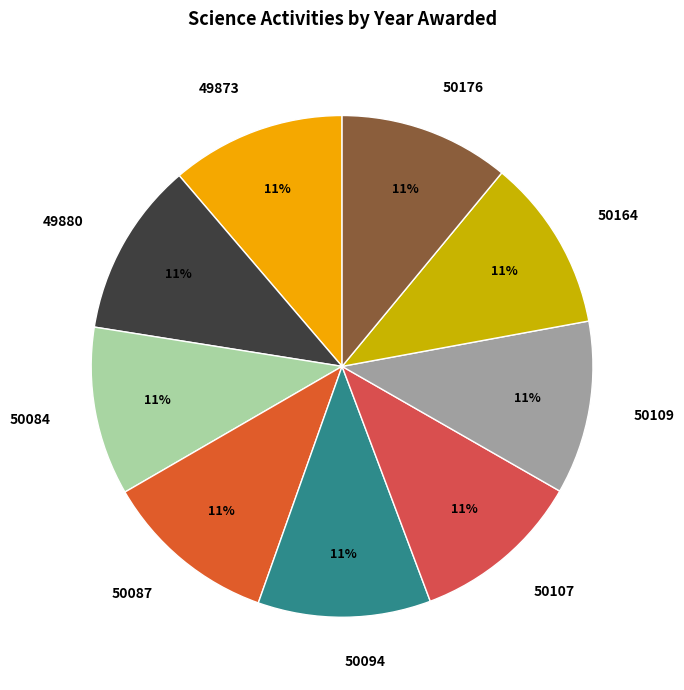

Is the sum of 49873 and 49880 greater than half?

No